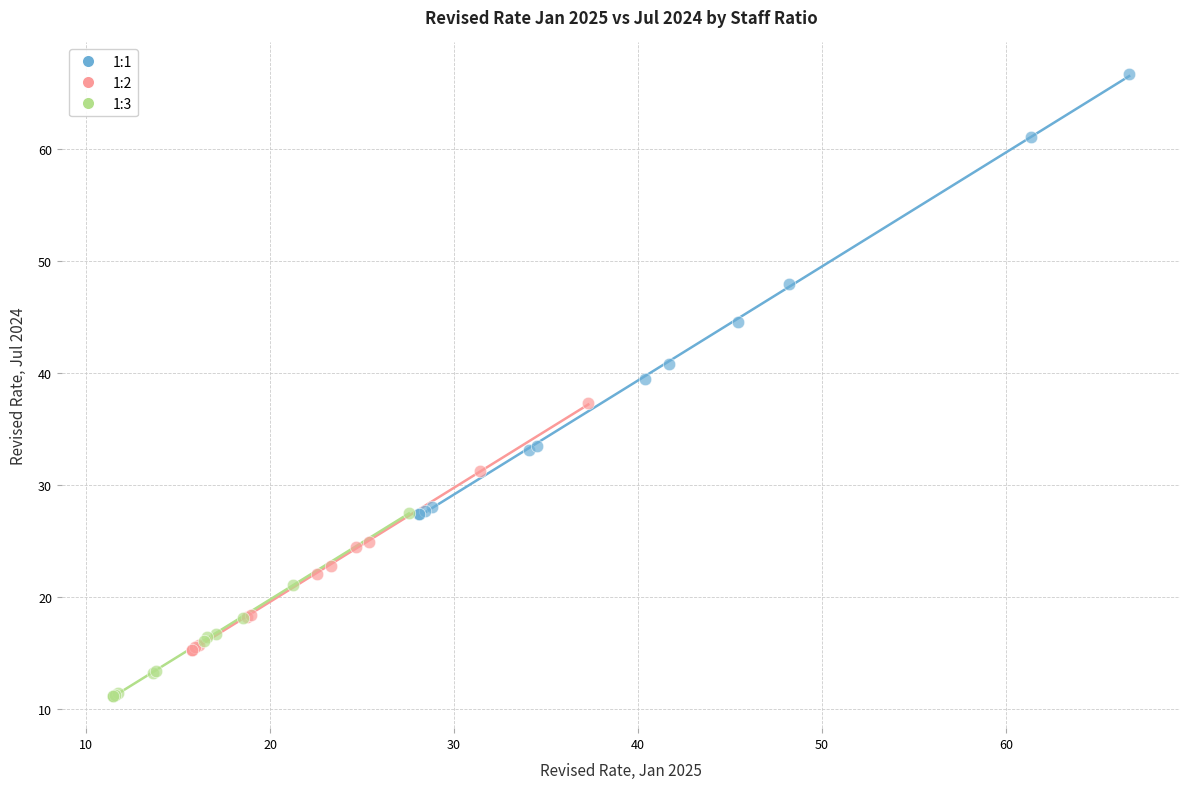

Which series has the largest Y range (max minus min)?

1:1